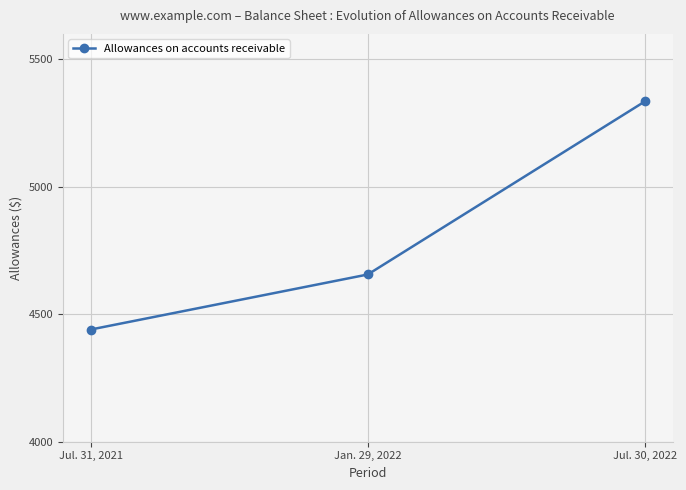

What is the average value?

4810